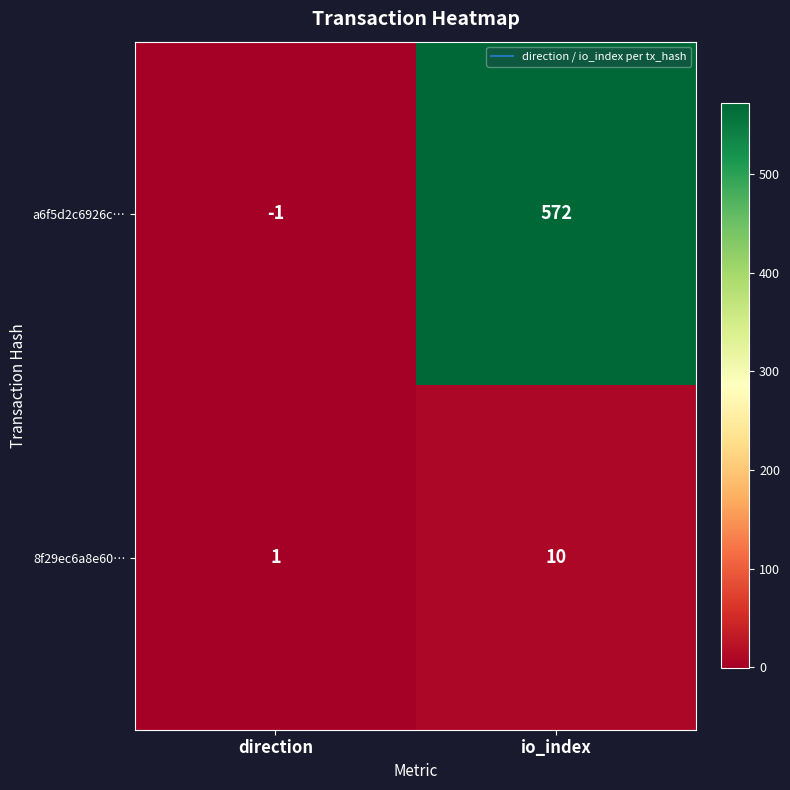

Is it true that a6f5d2c6926c… equals 746 at io_index?

False